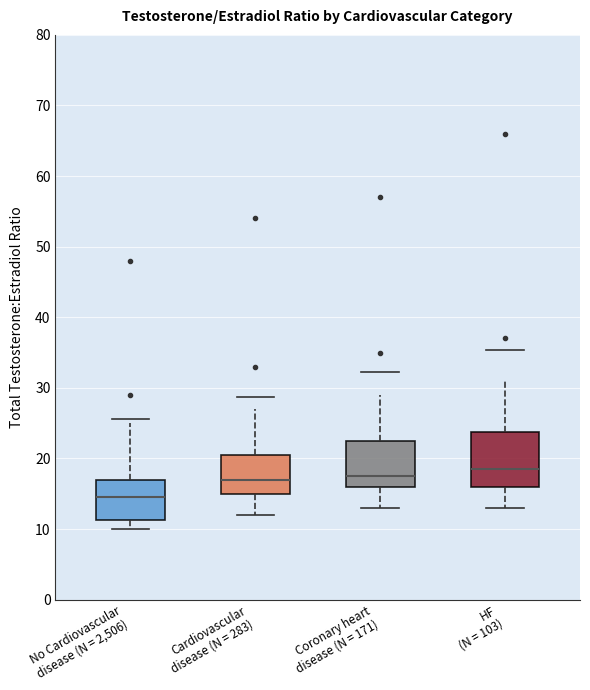

Reading left to right, read every box against the y-axis: the position of its median line, the range the box covers, and the ends of its whiskers. The values are not printed on the chart, so give them approximately, as read against the axis.

No Cardiovascular disease (N = 2,506): median 15, box 11 to 17, whiskers 10 to 25
Cardiovascular disease (N = 283): median 17, box 15 to 21, whiskers 12 to 27
Coronary heart disease (N = 171): median 18, box 16 to 23, whiskers 13 to 29
HF (N = 103): median 19, box 16 to 24, whiskers 13 to 31